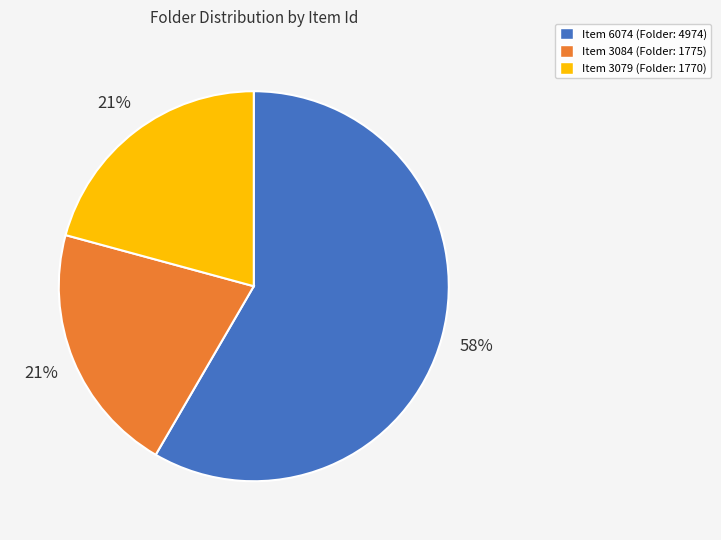

Combined, do Item 3079 (Folder: 1770) and Item 6074 (Folder: 4974) account for over 50%?

Yes